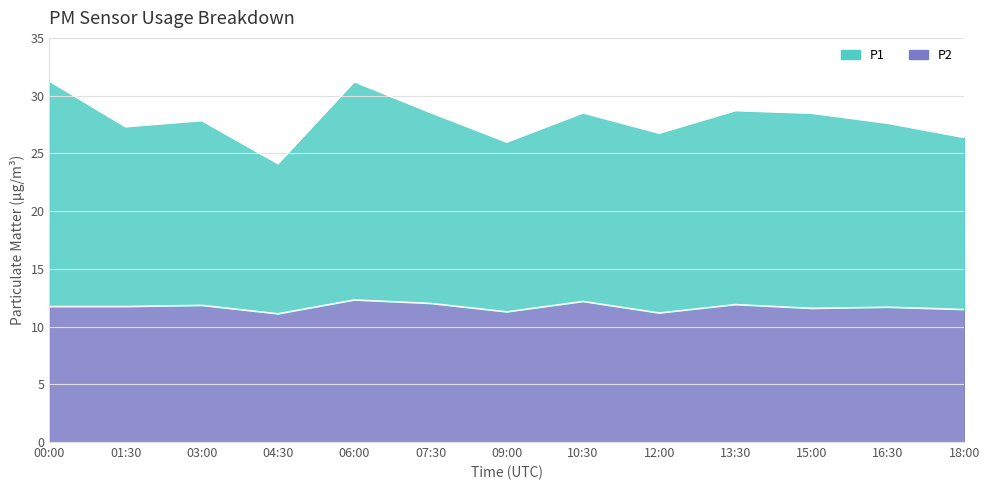

Reading left to right, transcribe all the data shown in this chart.

P1: 31.3	27.3	27.8	24.1	31.2	28.5	26.0	28.5	26.7	28.7	28.5	27.6	26.4
P2: 11.7	11.7	11.8	11.1	12.3	12.0	11.3	12.2	11.2	11.9	11.6	11.7	11.5